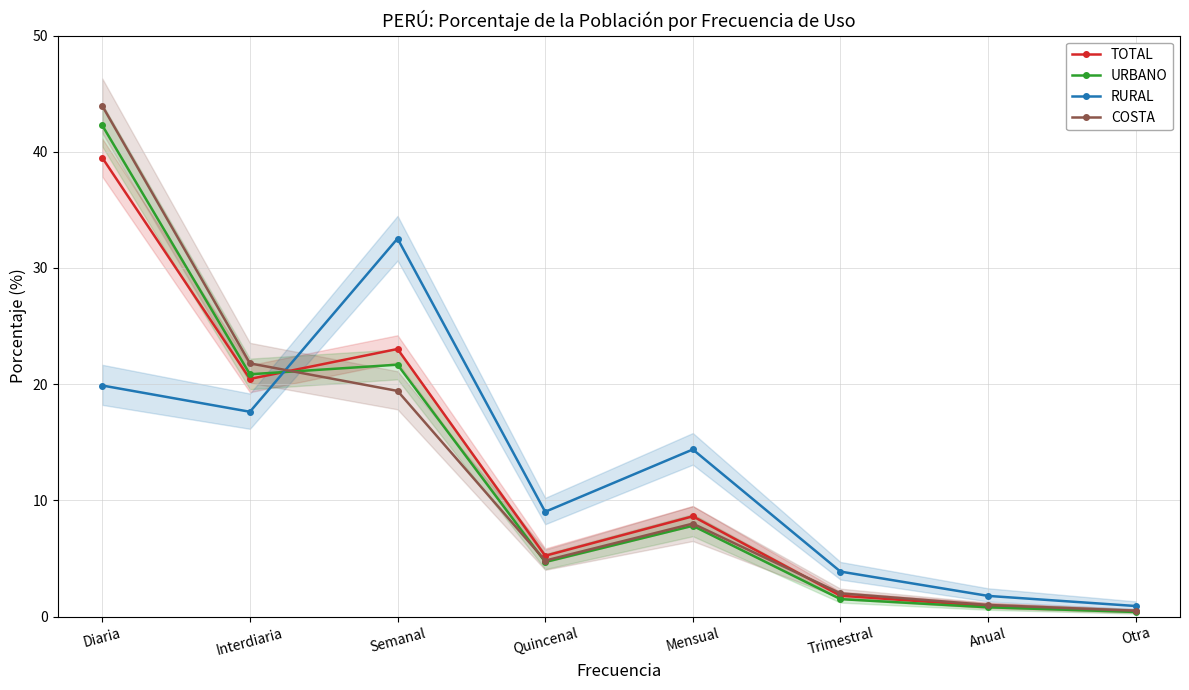

Which series ends up on top after the final intersection of TOTAL and RURAL?

RURAL